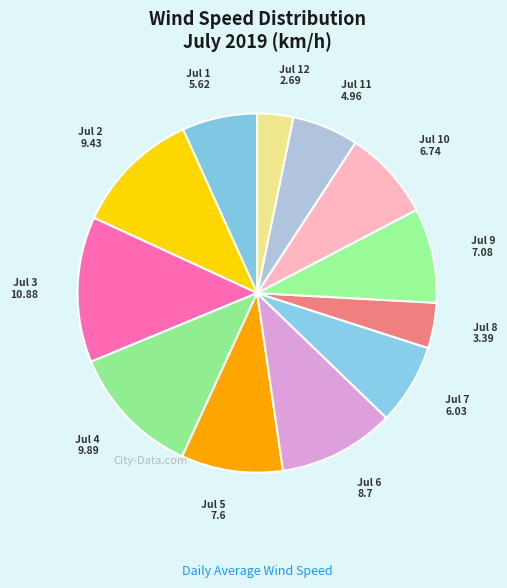

What is the ratio of the value at Jul 3 to the value at Jul 9?

1.5